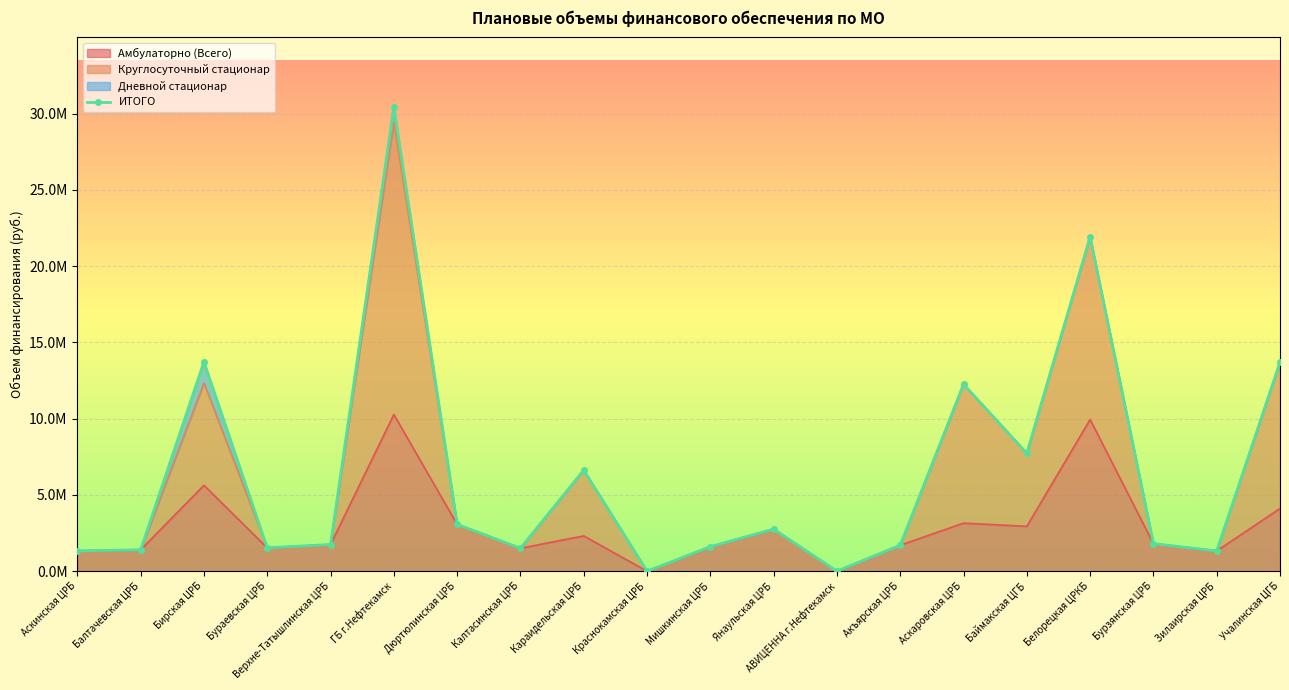

How many positive values are there?

18